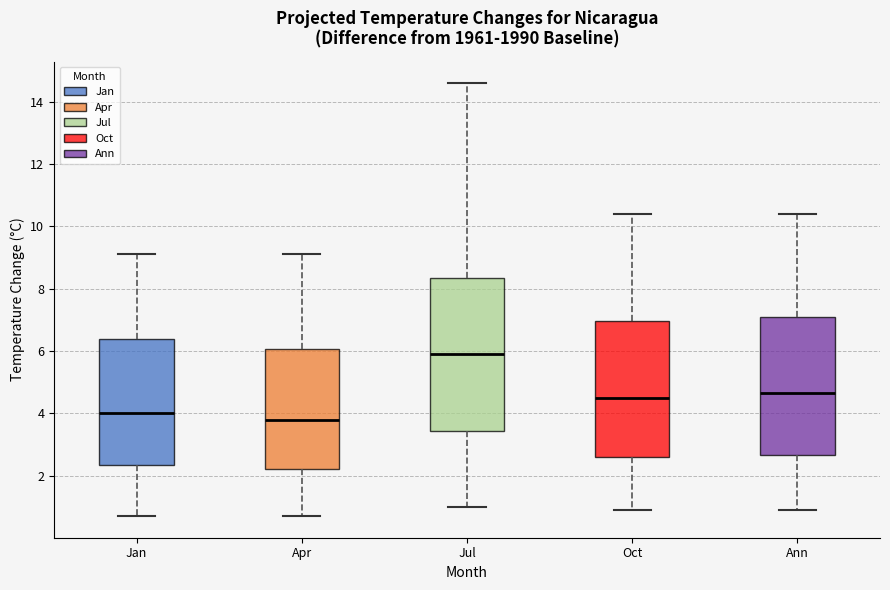

Where does the lower whisker of the box for Oct end on the y-axis? The values are not printed on the chart, so give them approximately, as read against the axis.

1.0